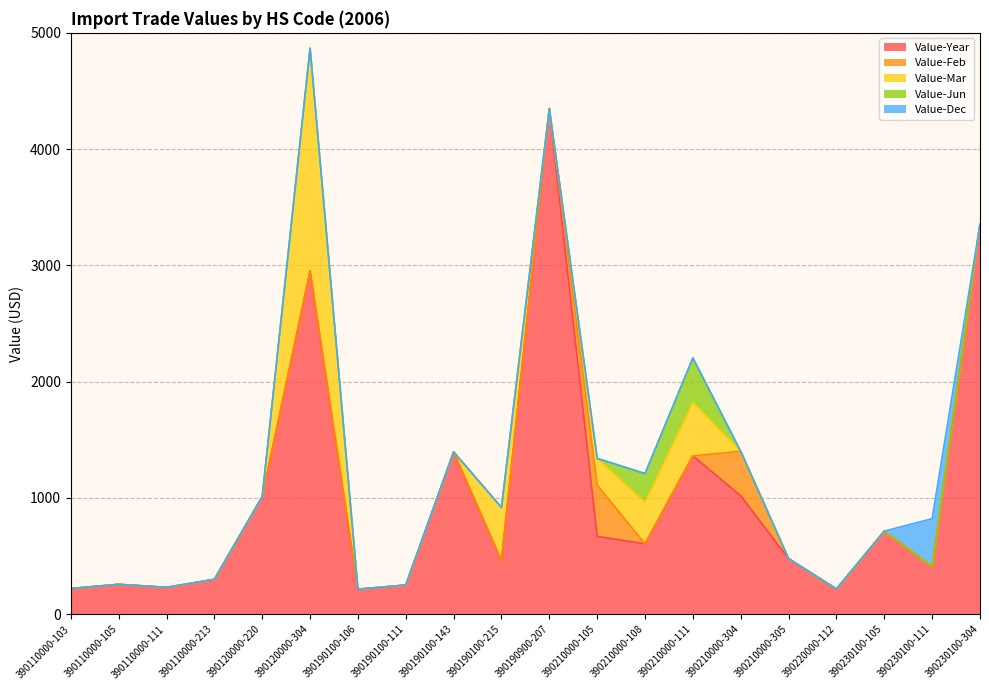

What is the minimum value for Value-Year?

215